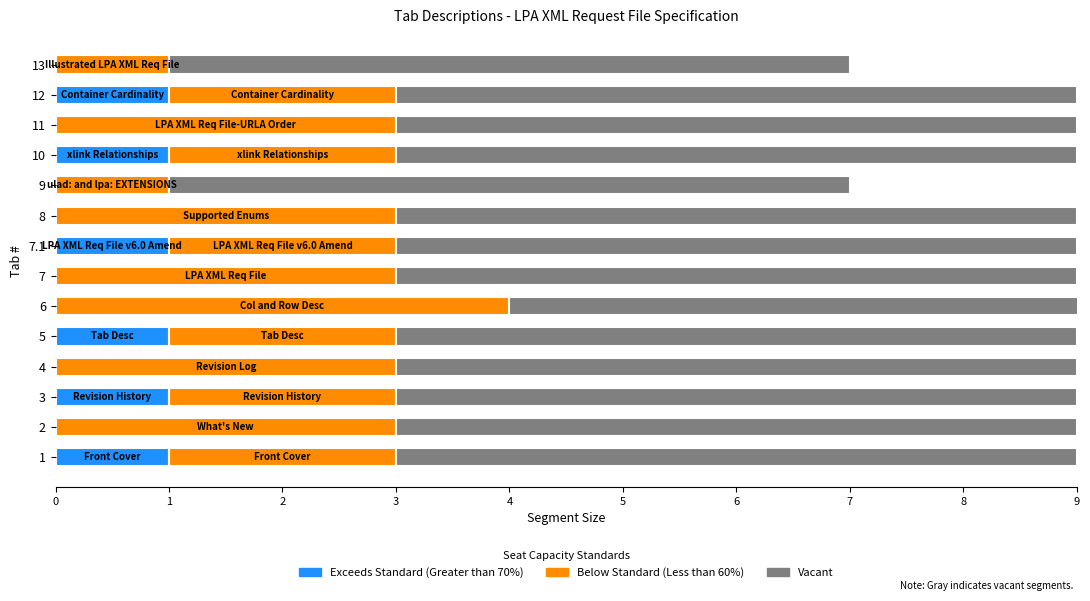

The value of Exceeds Standard (Greater than 70%) at 3 is 1.5. True or false?

False